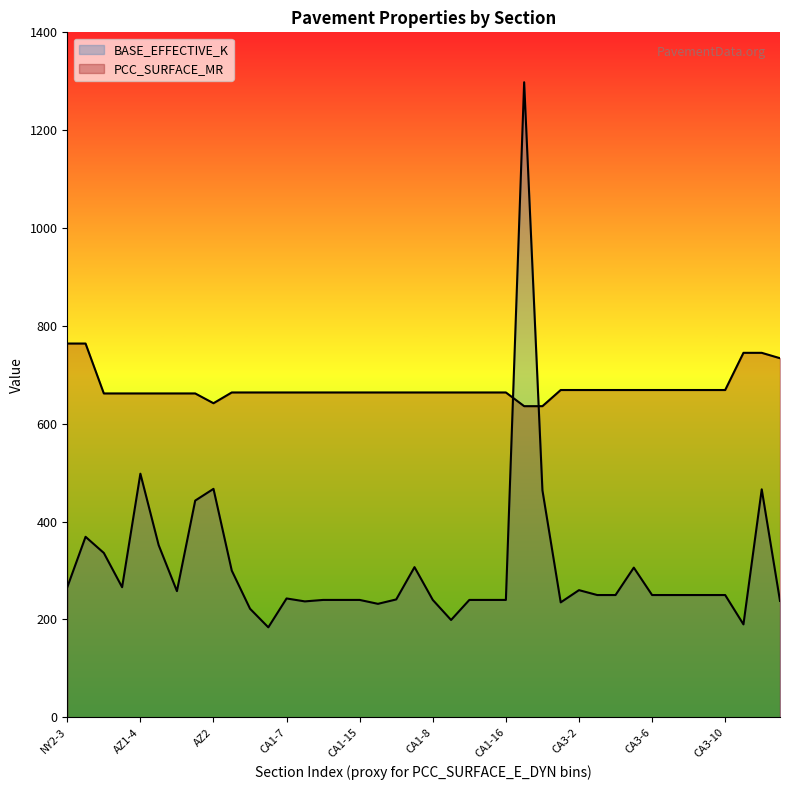

At which category does PCC_SURFACE_MR reach its first local valley?

AZ2